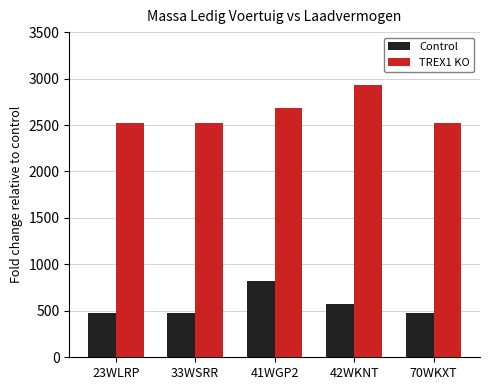

At which category does the chart reach its peak across all series?

42WKNT